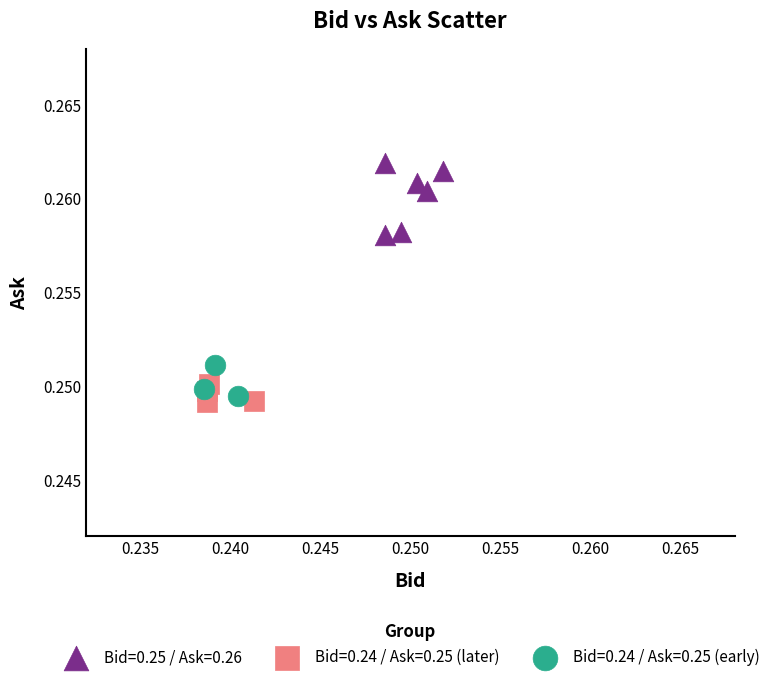

What are all the series names shown in the legend?

Bid=0.25 / Ask=0.26, Bid=0.24 / Ask=0.25 (later), Bid=0.24 / Ask=0.25 (early)